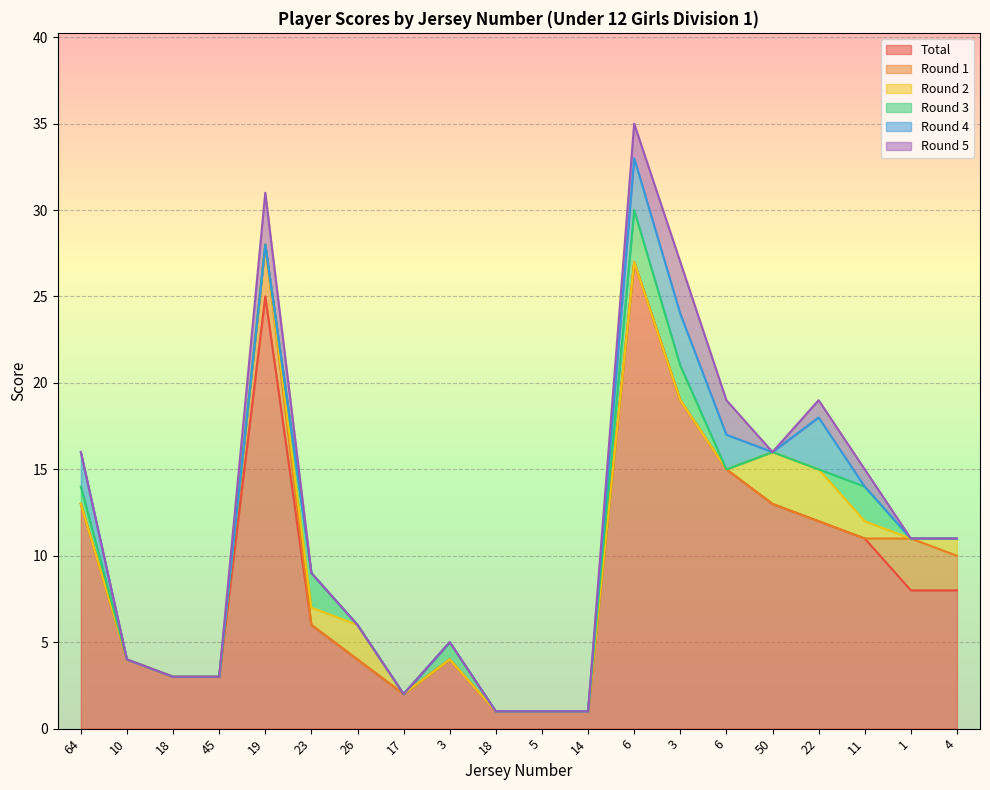

How many categories are shown in the chart?

20